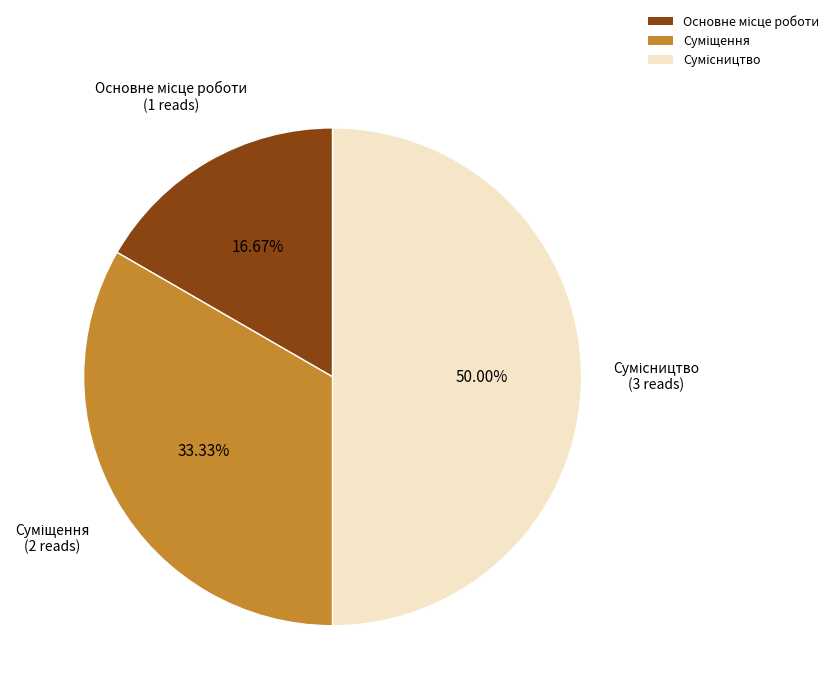

To the nearest percent, what portion does Основне місце роботи represent?

17%